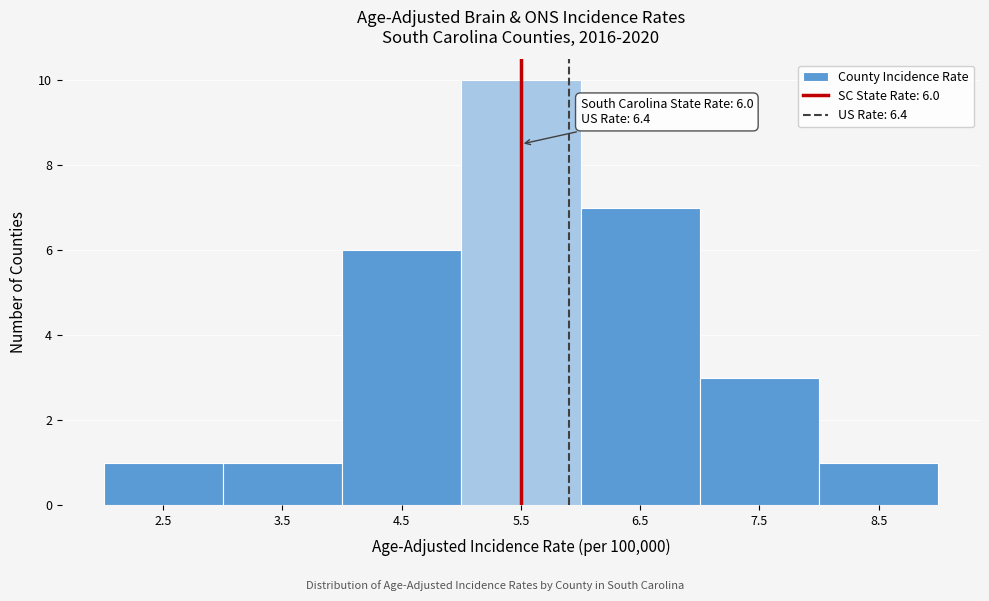

Reading left to right, extract all data points from this chart.

1	1	6	10	7	3	1